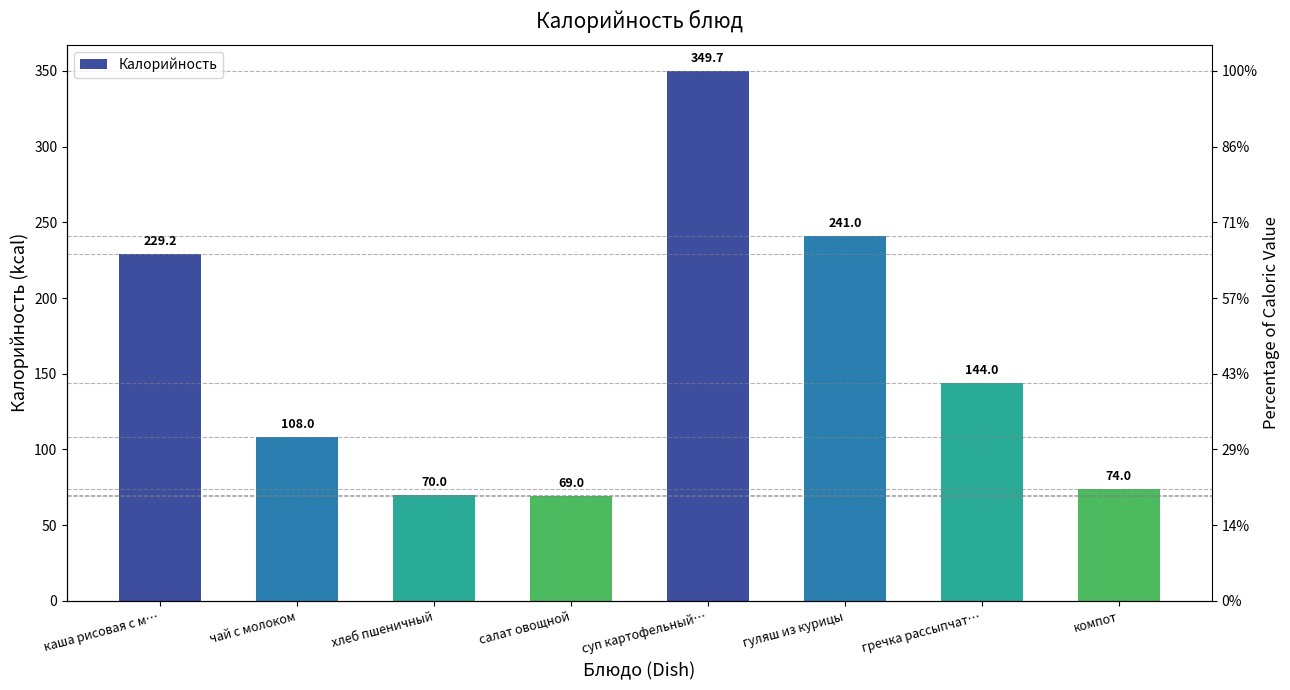

How many values are below 144?

4